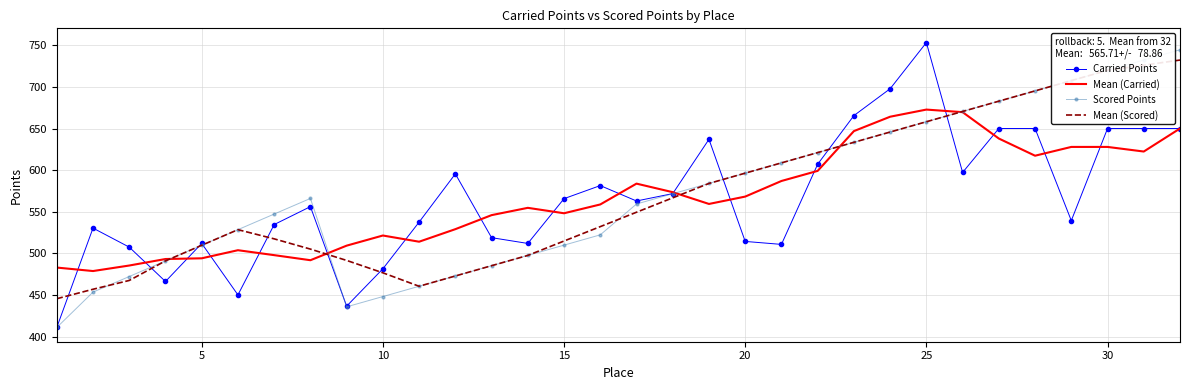

How many interior local valleys does the Scored Points series have?

1